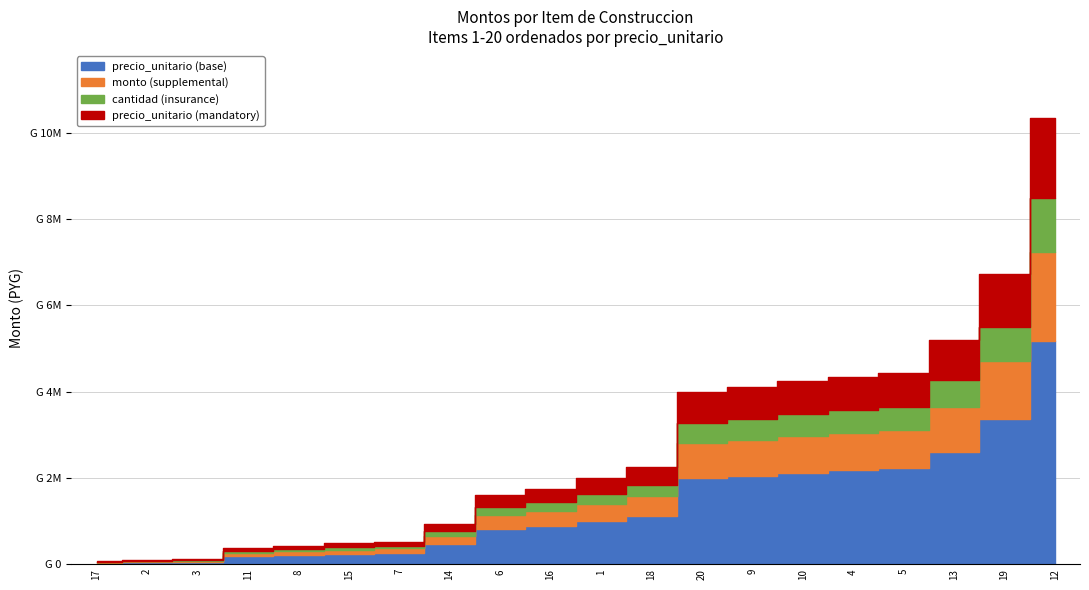

What is the sum of all monto values?

54029478